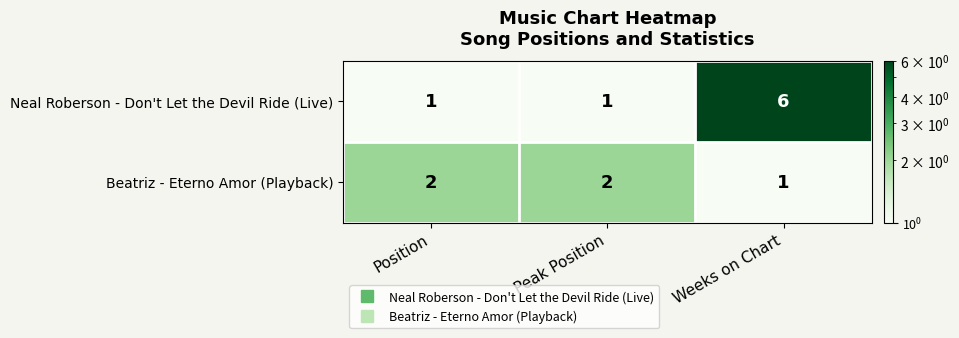

How many Neal Roberson - Don't Let the Devil Ride (Live) values are between 1 and 6?

3